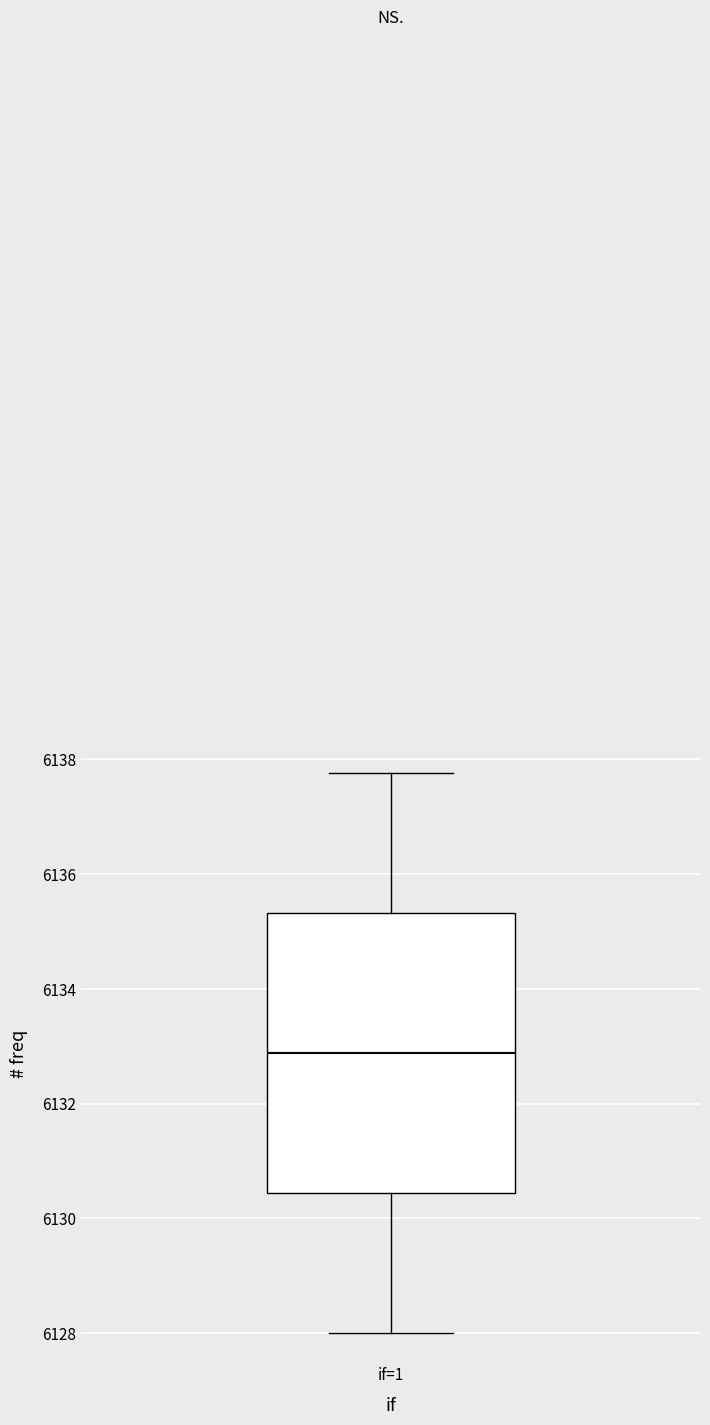

Read this box plot against the y-axis: the position of the median line, the range covered by the box, and the ends of both whiskers. The values are not printed on the chart, so give them approximately, as read against the axis.

median 6132.8, box 6130.4 to 6135.4, whiskers 6128.0 to 6137.8